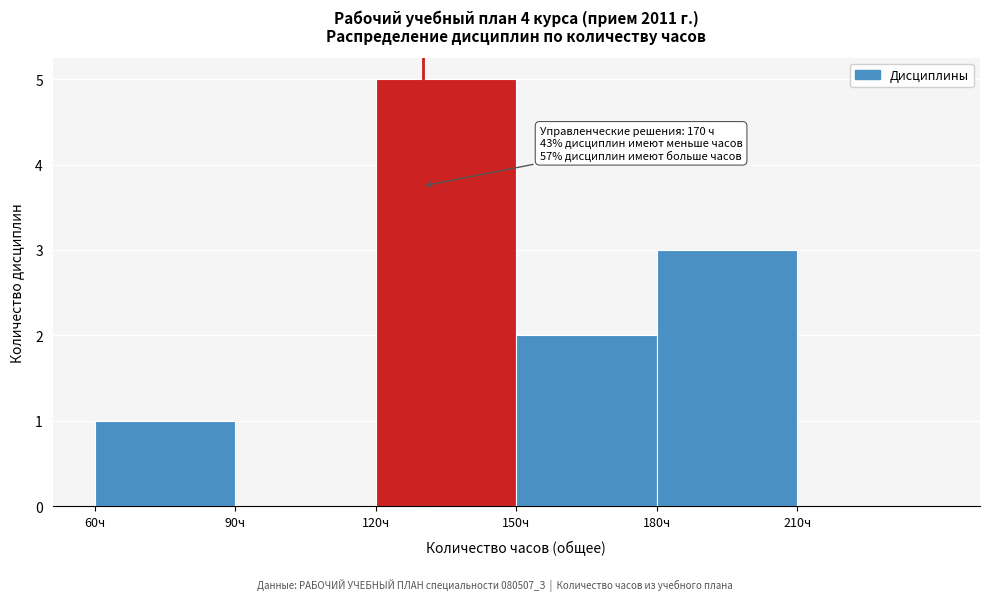

Over which range of the x-axis is the bar tallest?

120 to 150